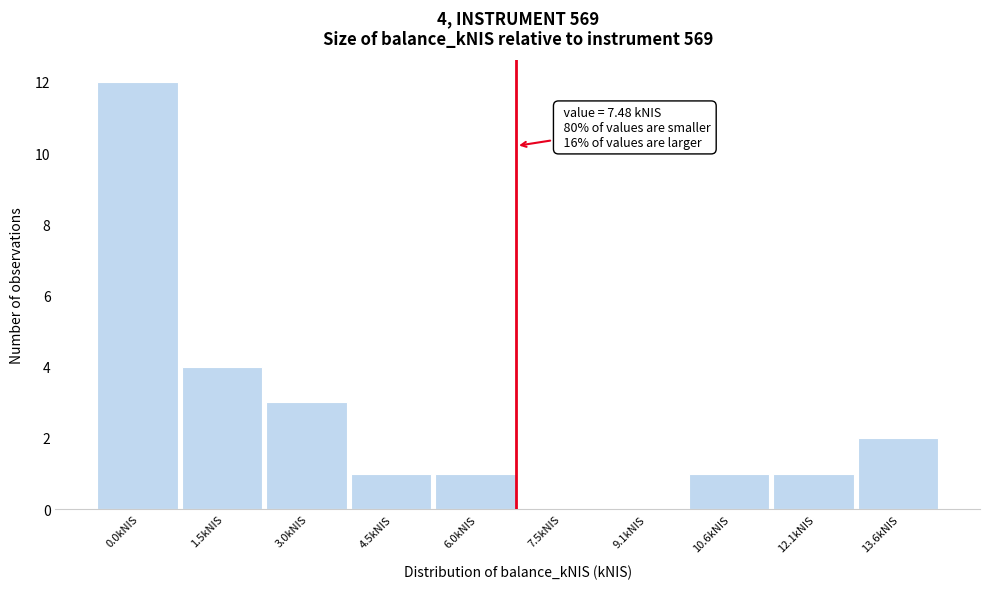

Reading left to right, extract all data points from this chart.

0.0kNIS=12	1.5kNIS=4	3.0kNIS=3	4.5kNIS=1	6.0kNIS=1	7.5kNIS=0	9.1kNIS=0	10.6kNIS=1	12.1kNIS=1	13.6kNIS=2